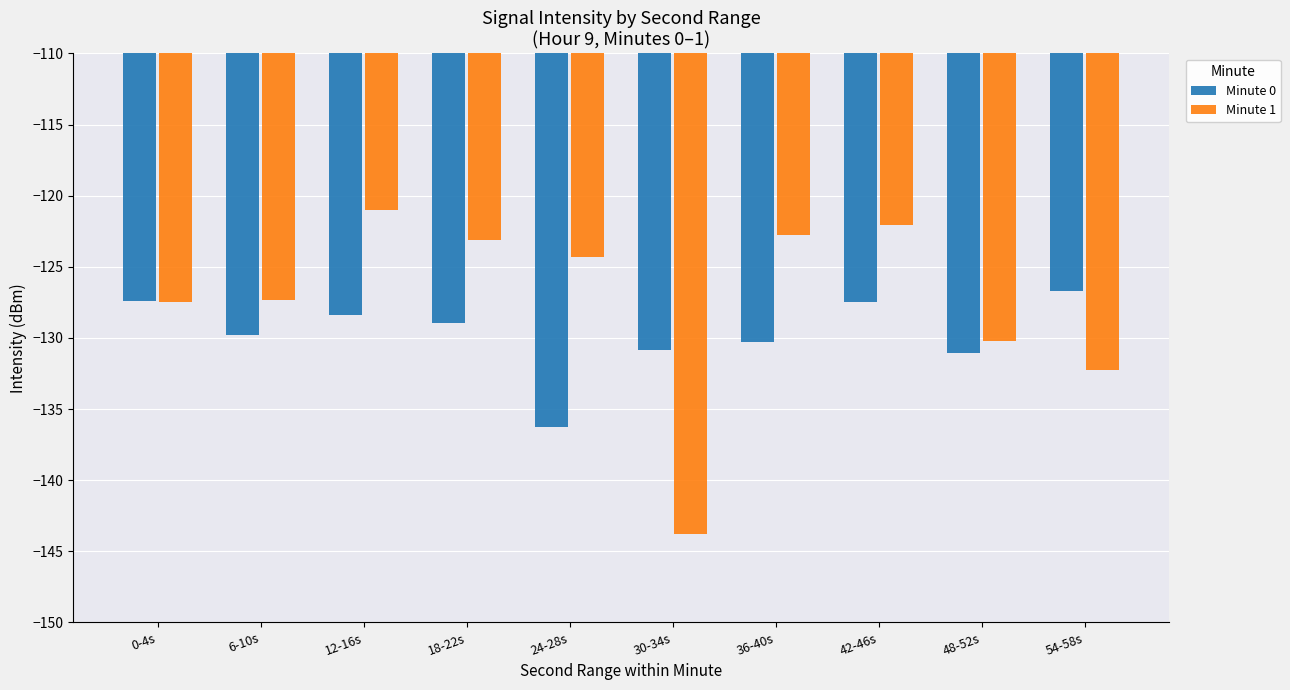

Which series has the largest total across all categories?

Minute 1